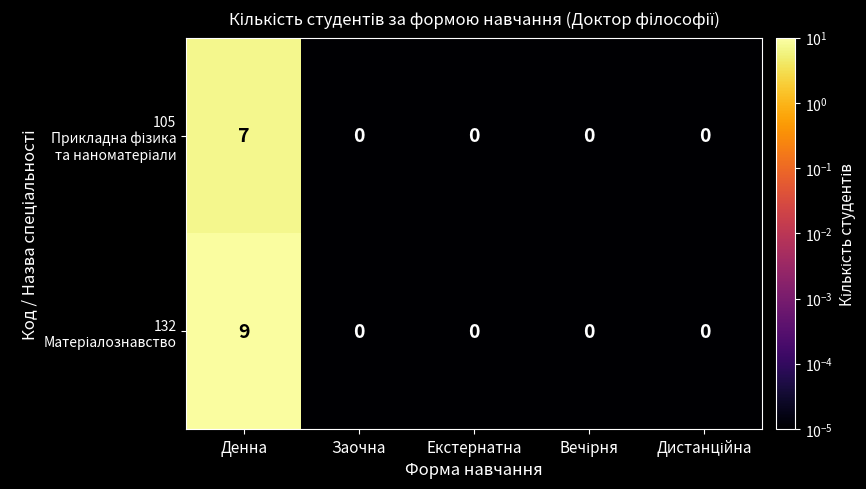

At which category is the sum across all series the highest?

Денна